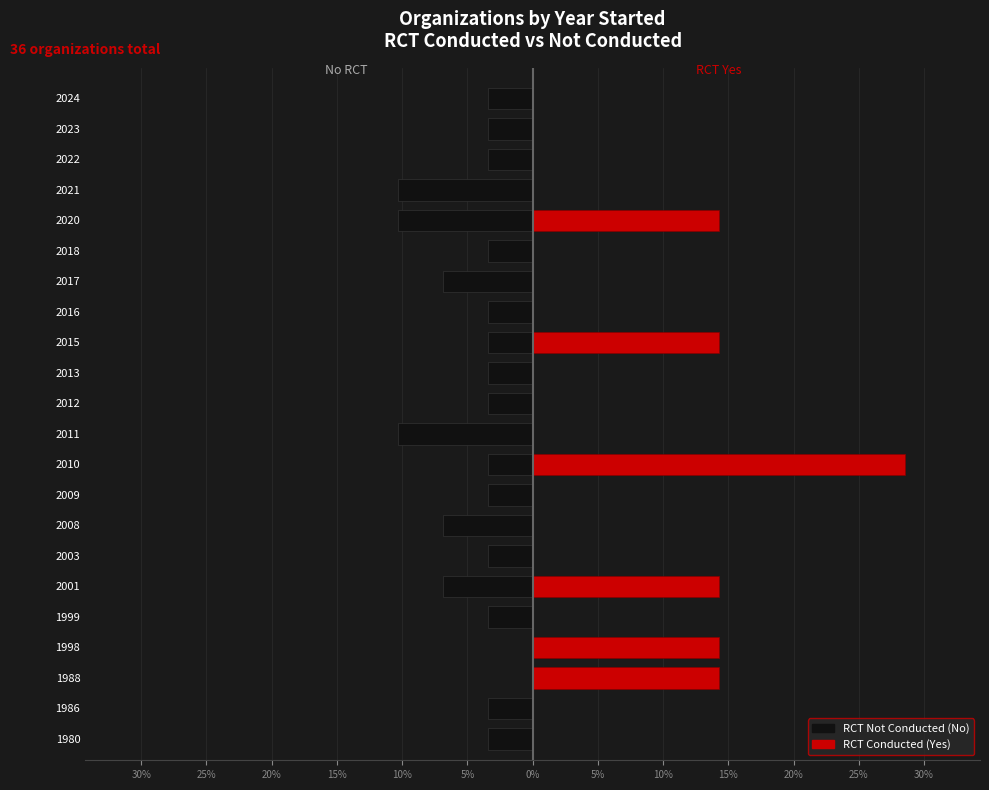

The value of No RCT at 2011 is -10.3. True or false?

True